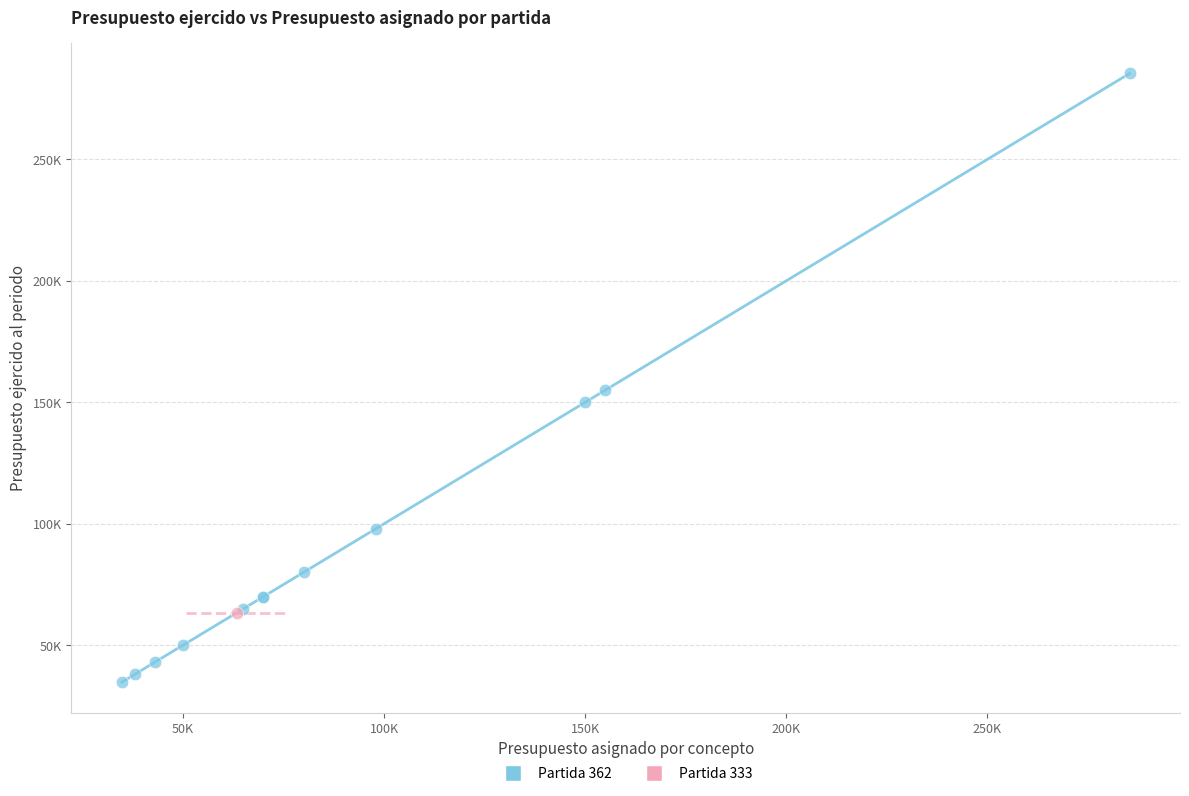

What are all the series names shown in the legend?

Partida 362, Partida 333